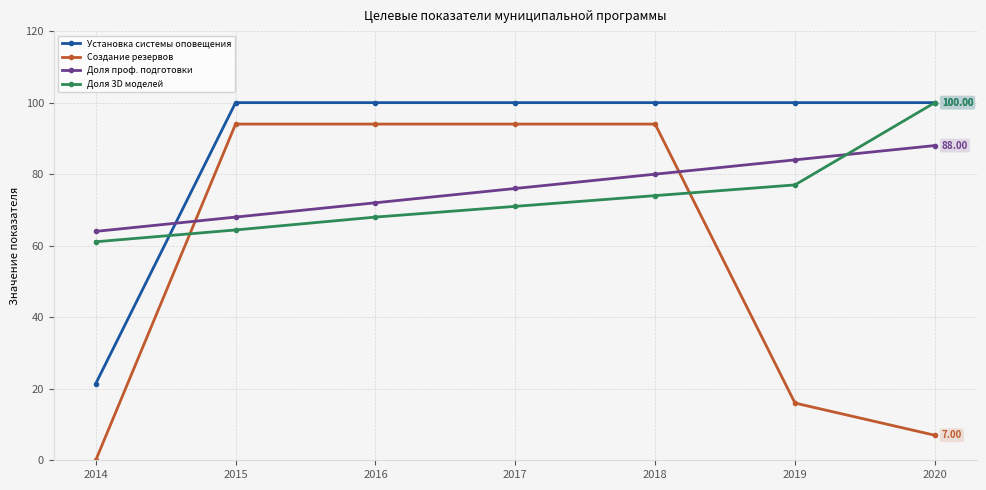

What is the total value across all series at 2015?

326.4